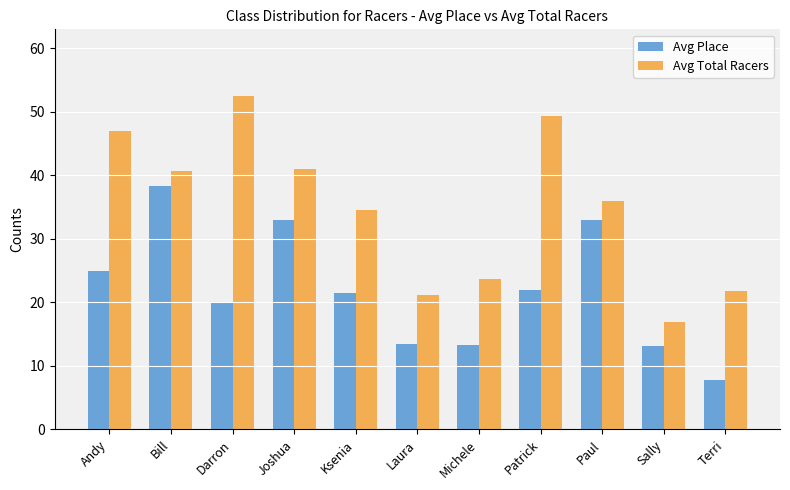

How many values in the Avg Total Racers series are below 36?

5